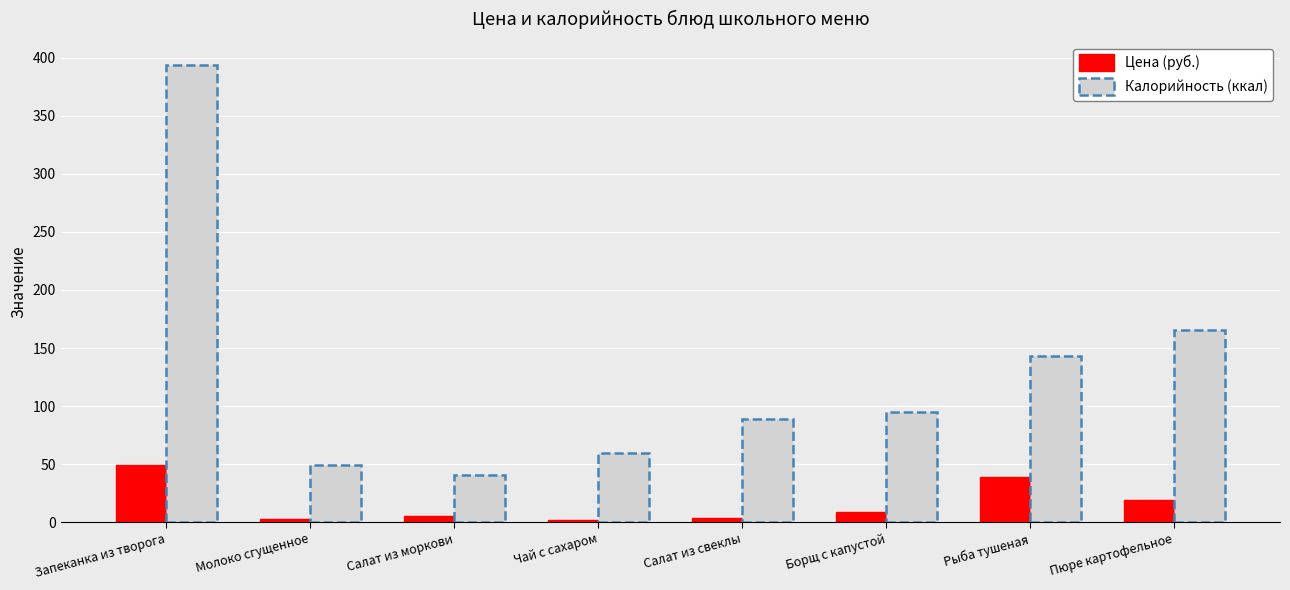

How many distinct data groups are displayed?

2